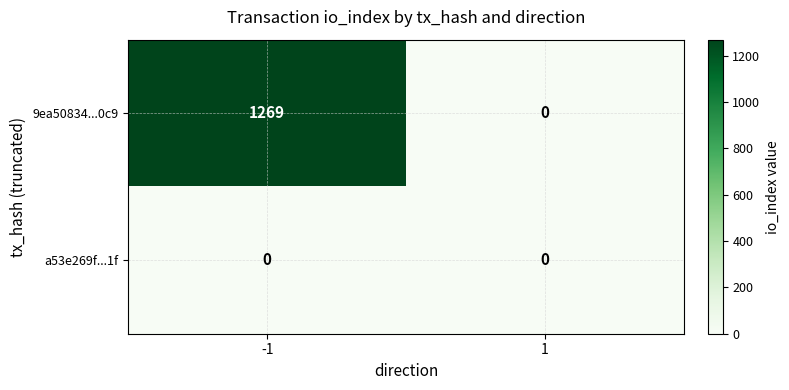

Reading left to right, list all the values displayed in this chart.

9ea50834...0c9: 1269	0
a53e269f...1f: 0	0